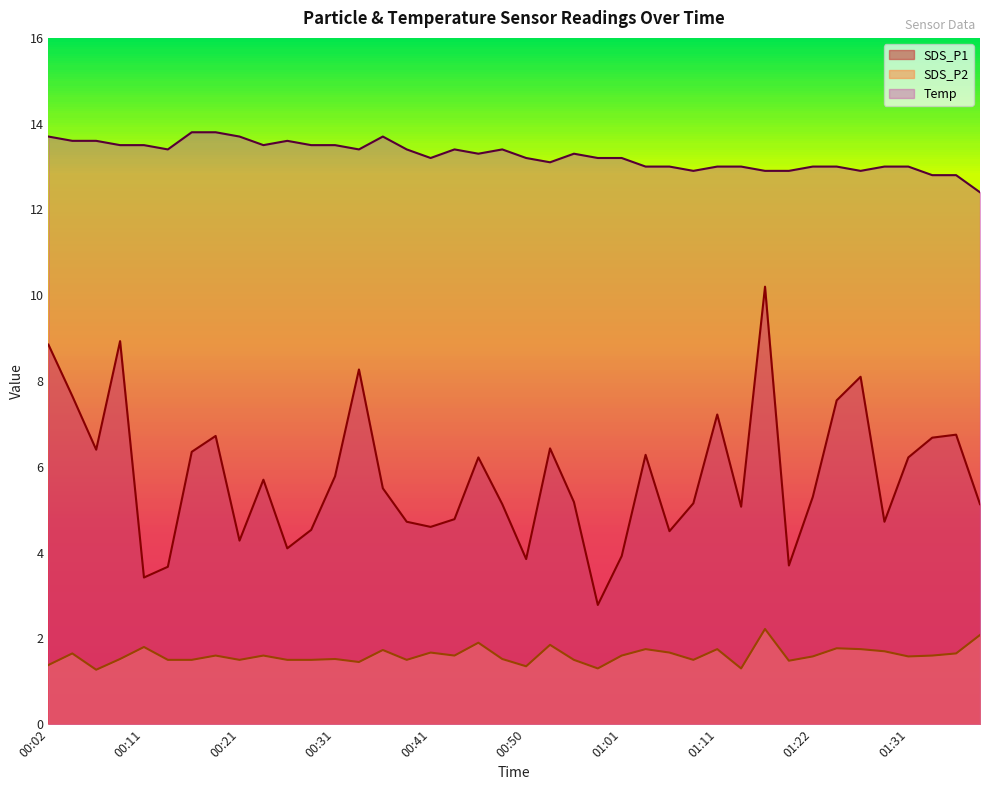

What is the label of the 1st point from the right?

01:39